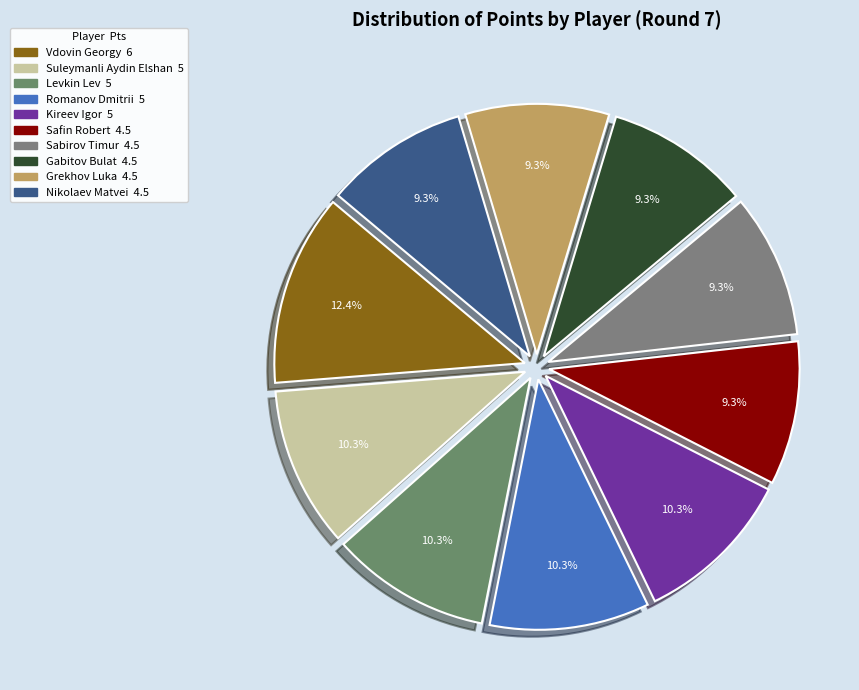

What is the change in value from Vdovin Georgy to Sabirov Timur?

-1.5